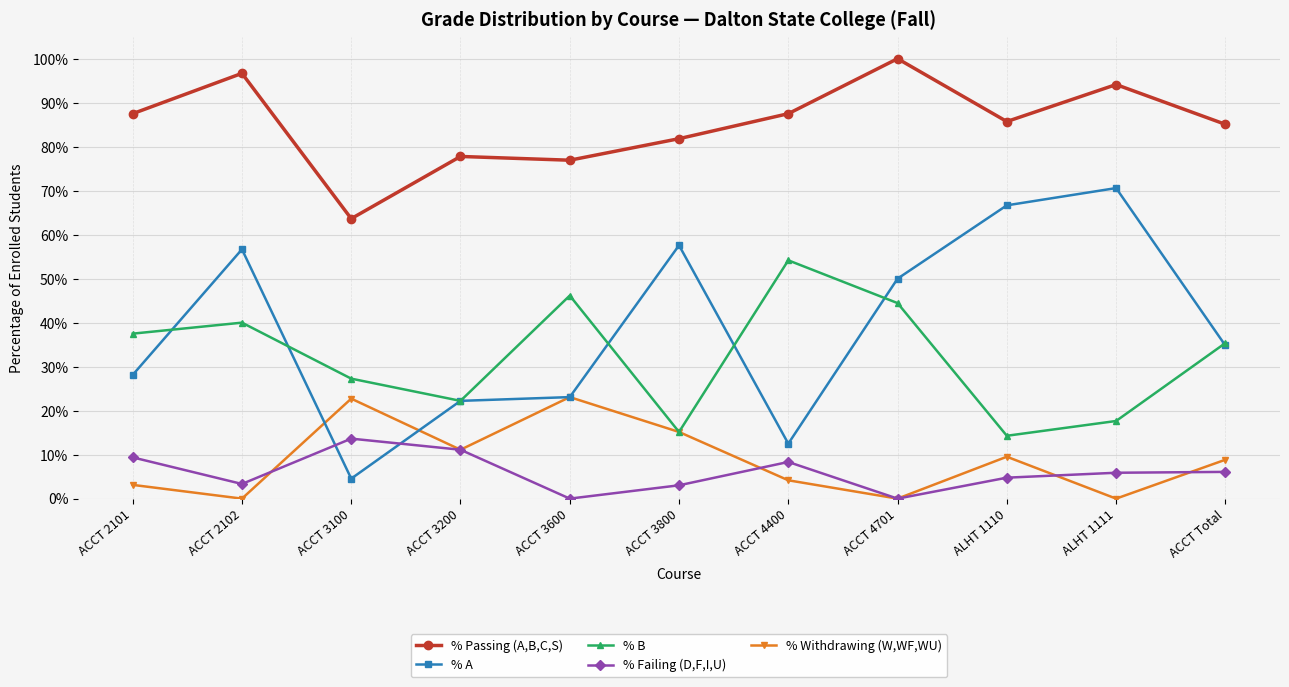

What is the difference between the highest and lowest values at ACCT 3200?

0.7